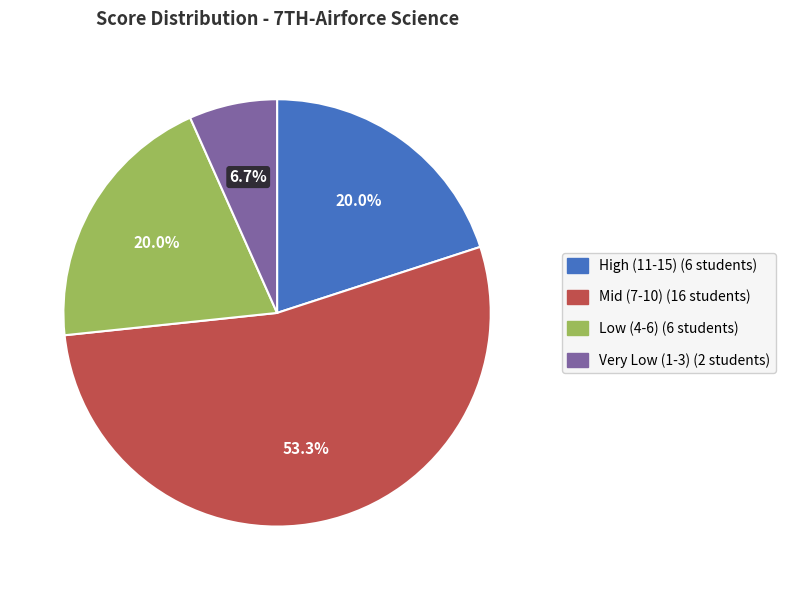

Does any single category account for the majority?

Yes